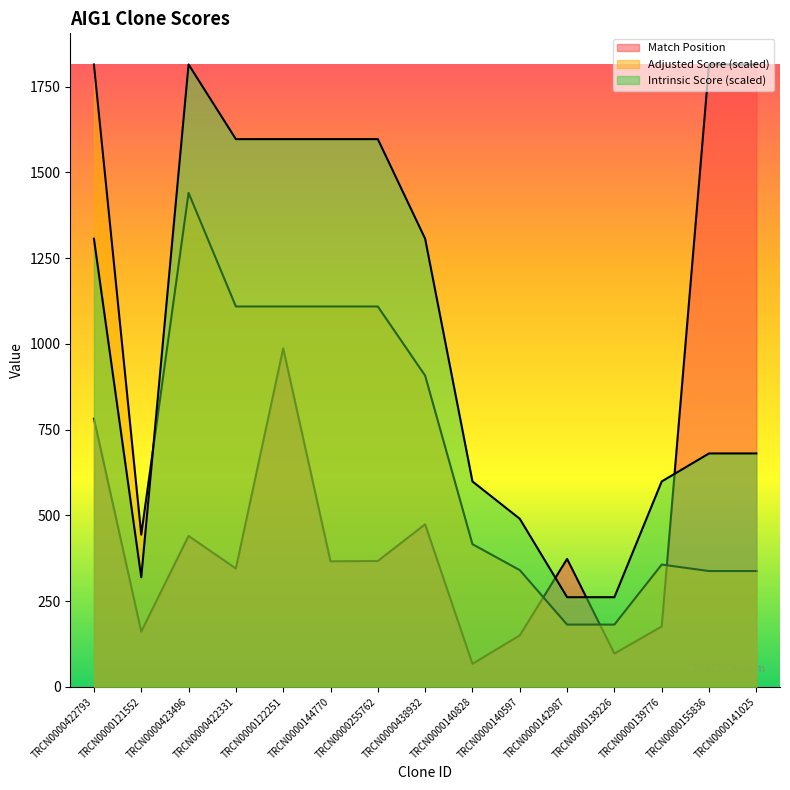

Rank the series by their maximum value, from lowest to highest.

Match Position, Adjusted Score, Intrinsic Score